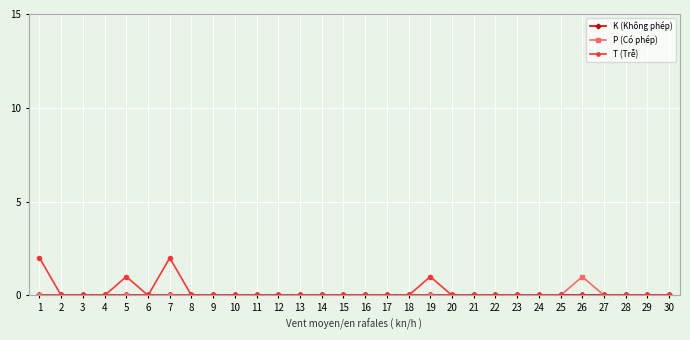

True or false: P (Có phép) has more than 0 interior local peaks.

True